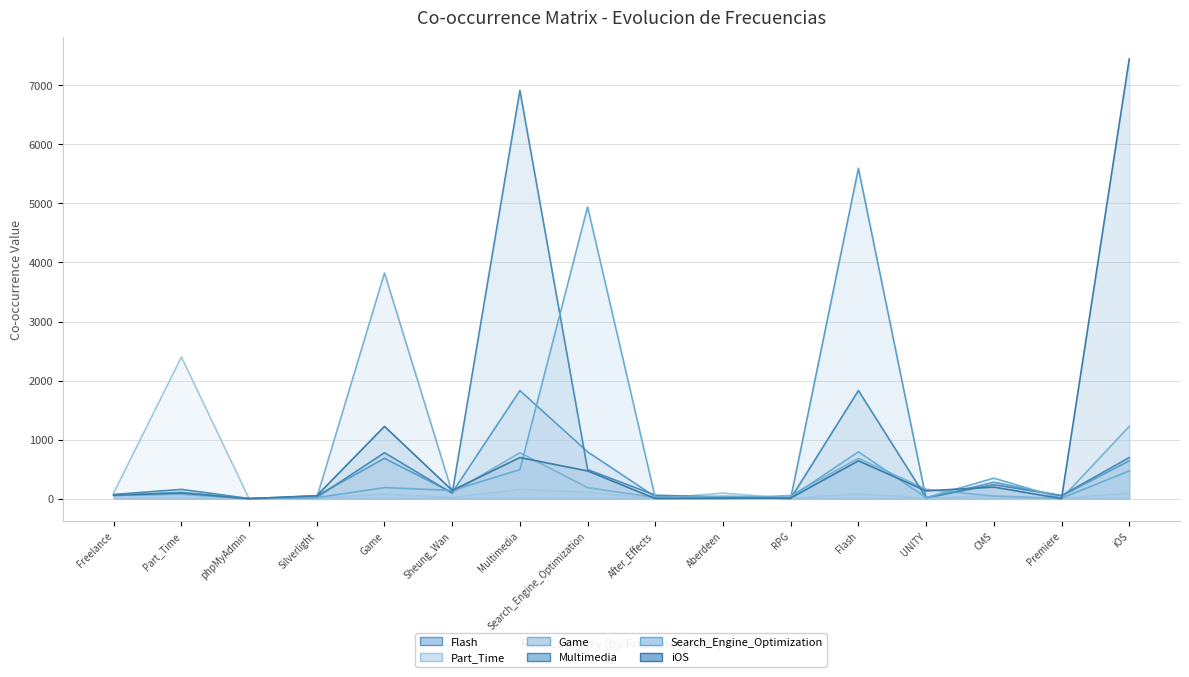

At which category does the chart reach its minimum across all series?

phpMyAdmin